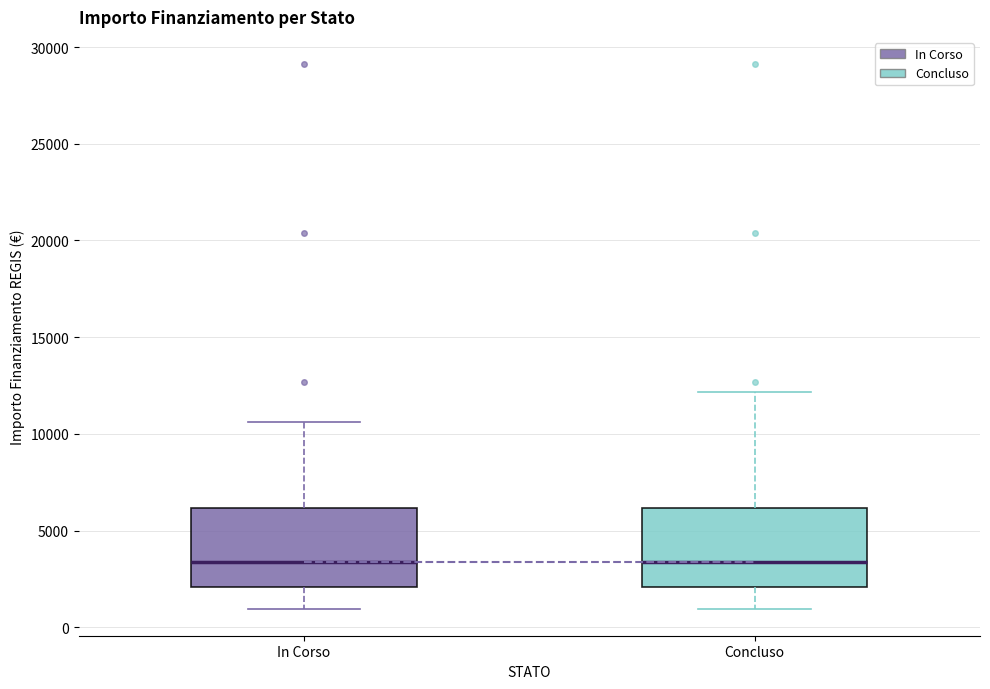

Where does the median line of the box for Concluso sit on the y-axis? The values are not printed on the chart, so give them approximately, as read against the axis.

3500